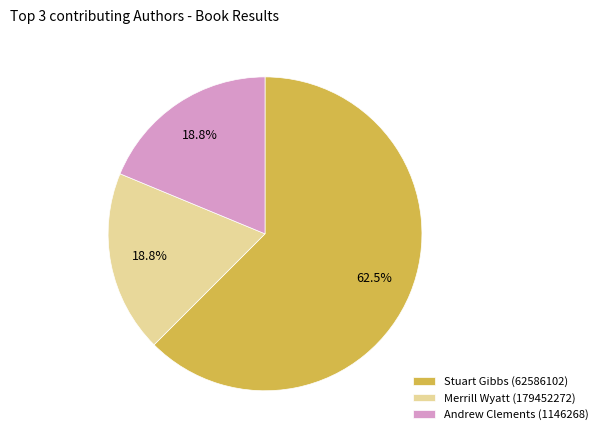

What is the ratio of the value at Stuart Gibbs (62586102) to the value at Andrew Clements (1146268)?

3.3